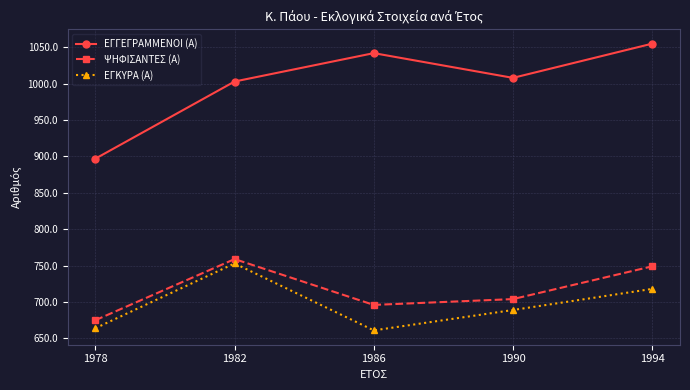

How many lines are shown in the chart?

3